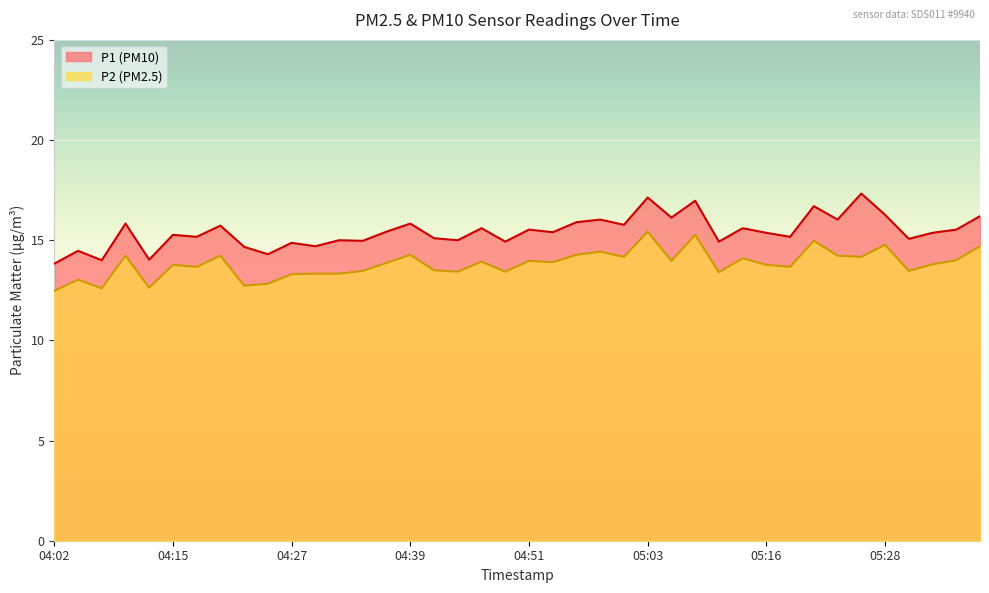

List the series in order of their peak value, lowest first.

P2, P1